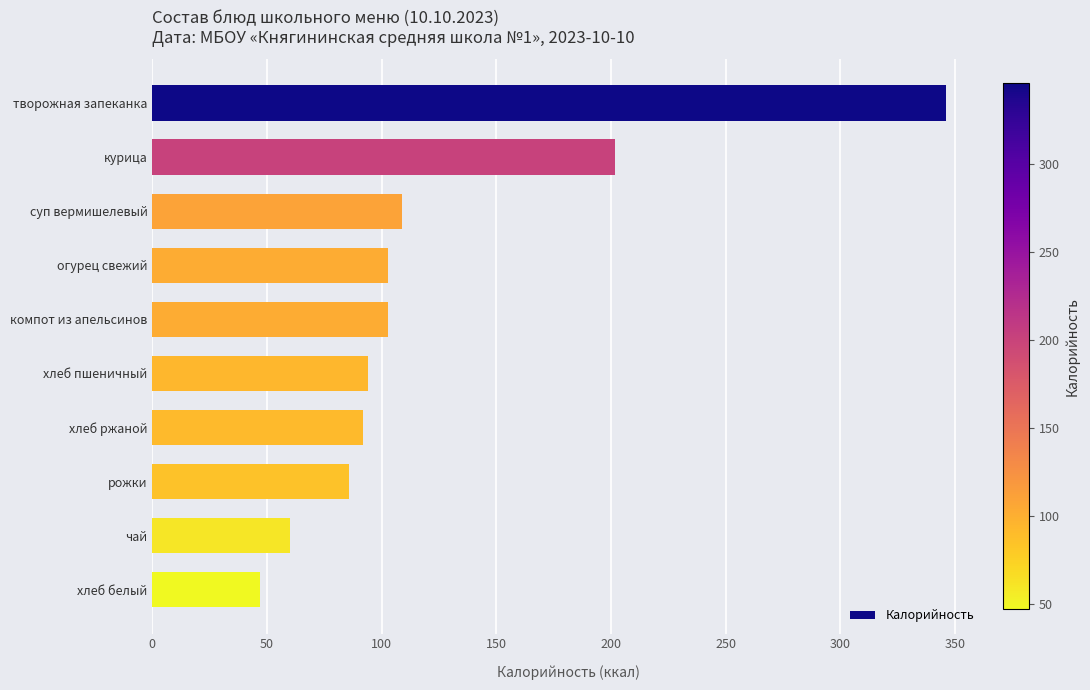

What is the difference between the second highest and minimum values?

155